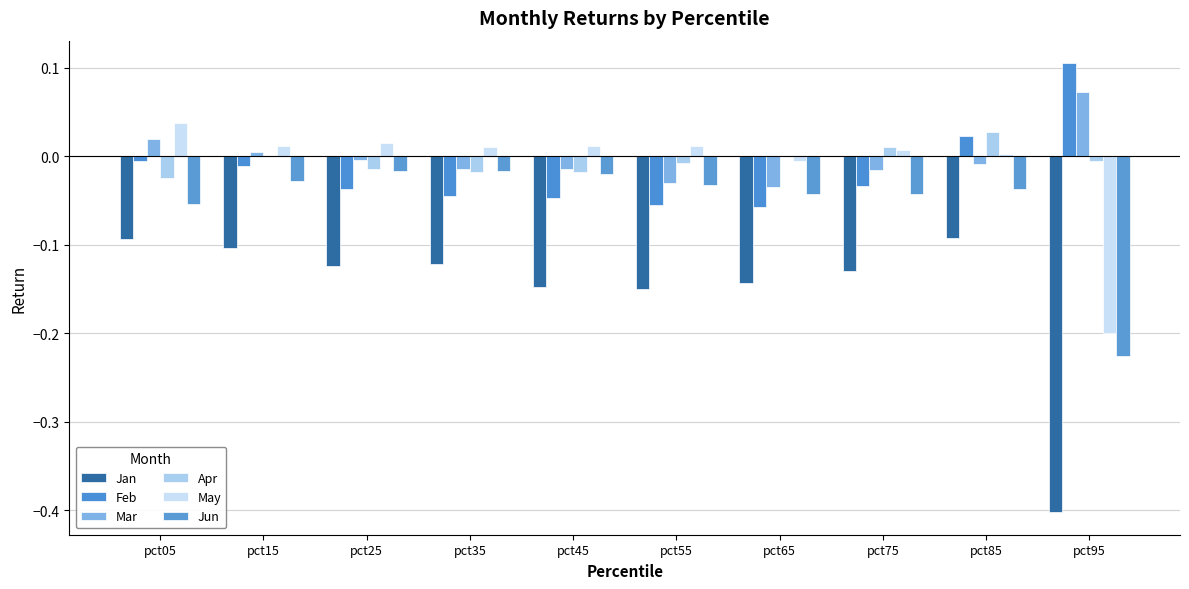

Which series has the largest total across all categories?

Mar